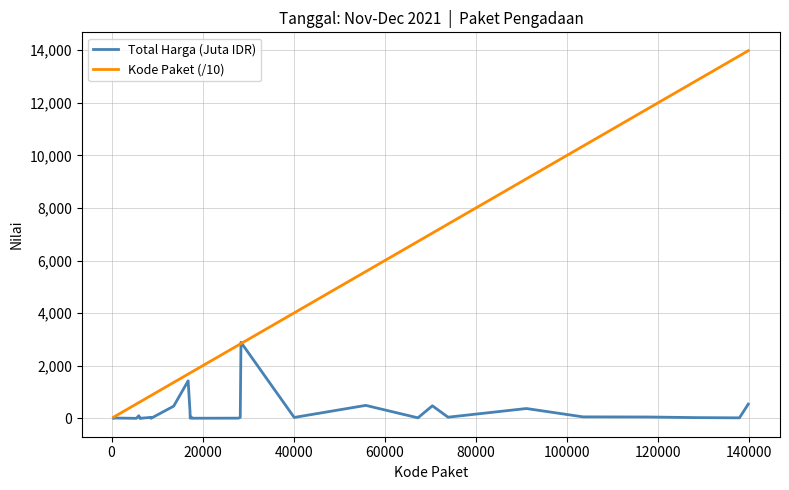

What is the difference between the second highest and second lowest values in the Kode Paket (/10) series?

13720.1